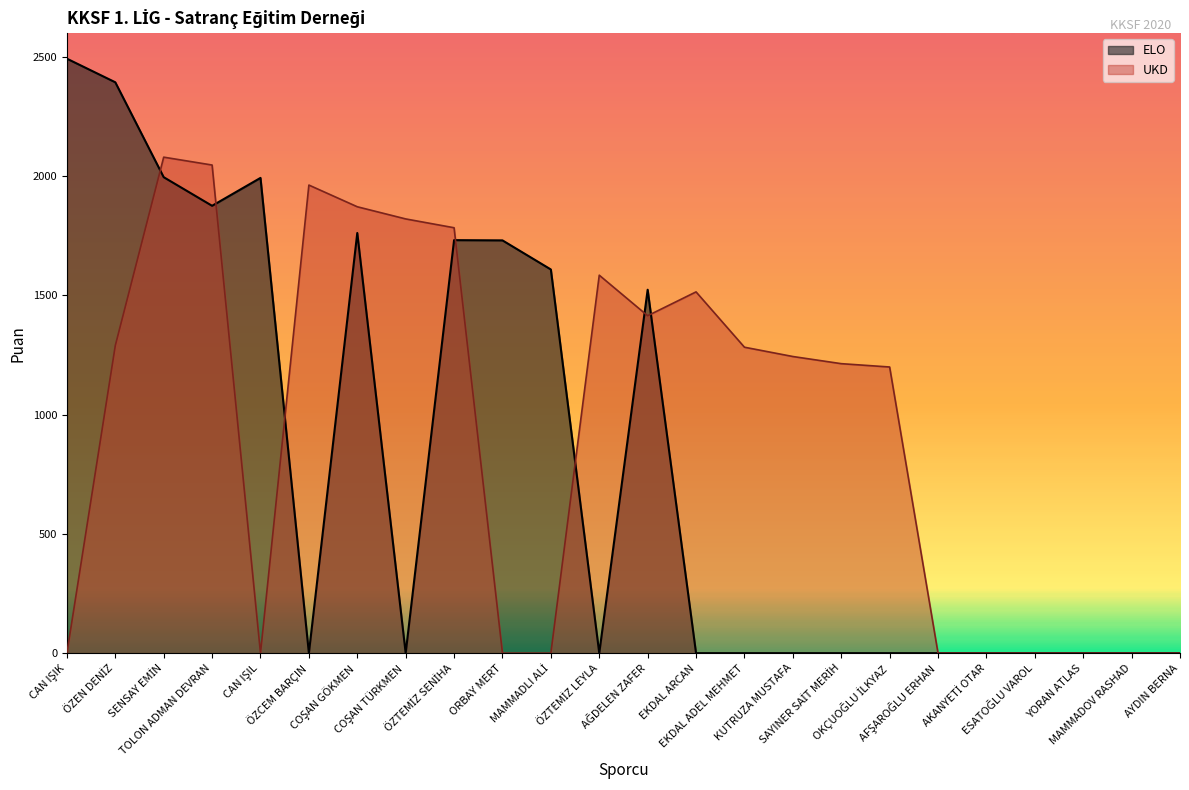

What position from the left is YORAN ATLAS?

22